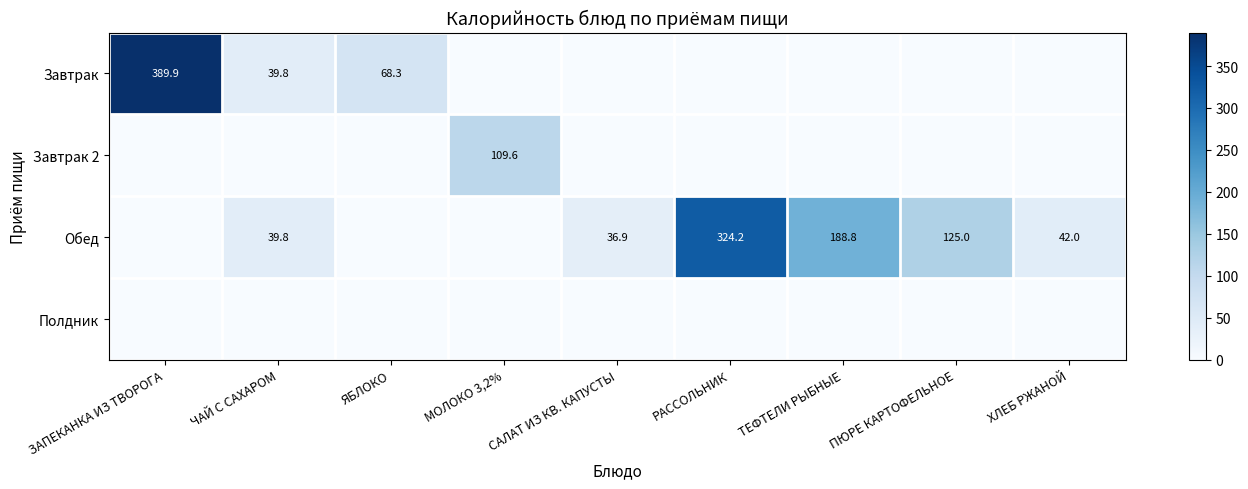

What is the difference between the Завтрак values at ЧАЙ С САХАРОМ and ЗАПЕКАНКА ИЗ ТВОРОГА?

350.1